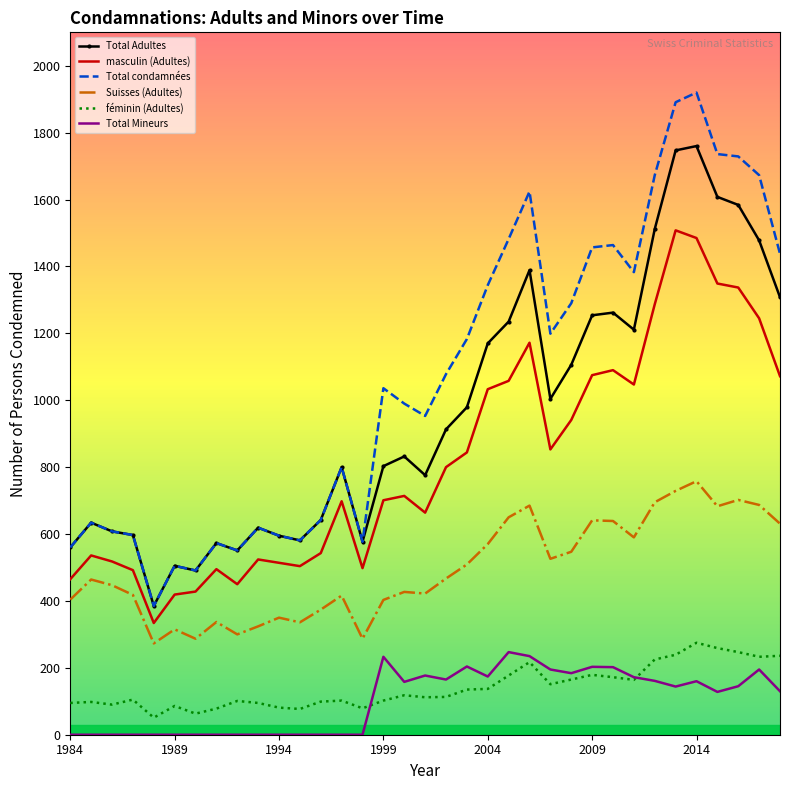

Which series has the widest spread of values?

Total condamnées